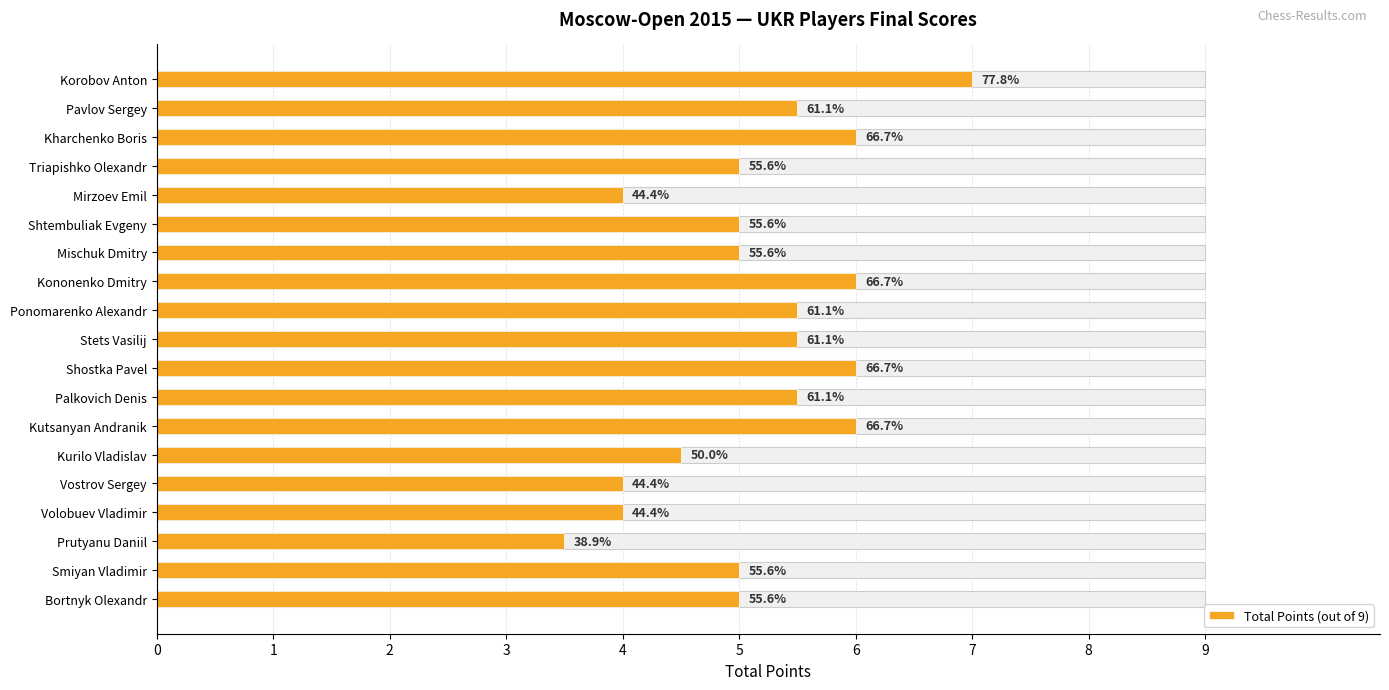

What is the sum of the values at Prutyanu Daniil and Ponomarenko Alexandr?

9.0